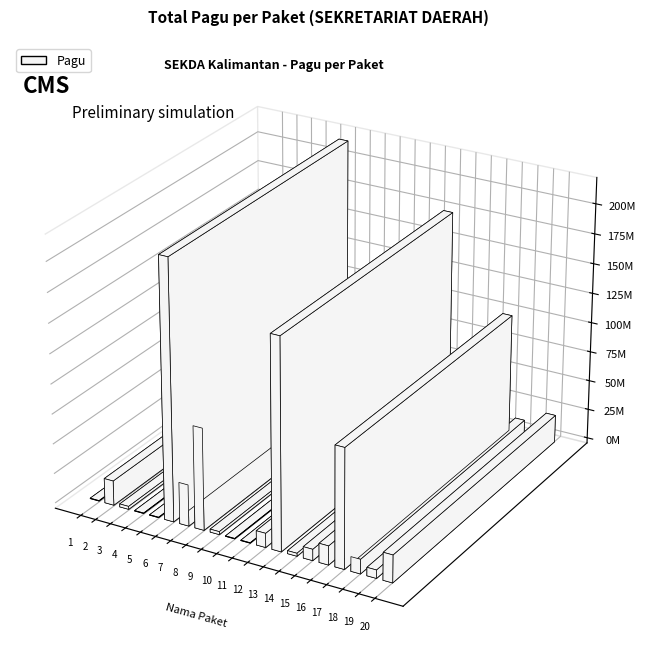

Reading left to right, transcribe all the data shown in this chart.

400000	20650000	2500000	400000	400000	217200000	34750000	85366000	2500000	400000	400000	11950000	175952000	2500000	9500000	15957000	99958000	12200000	7000000	23100000